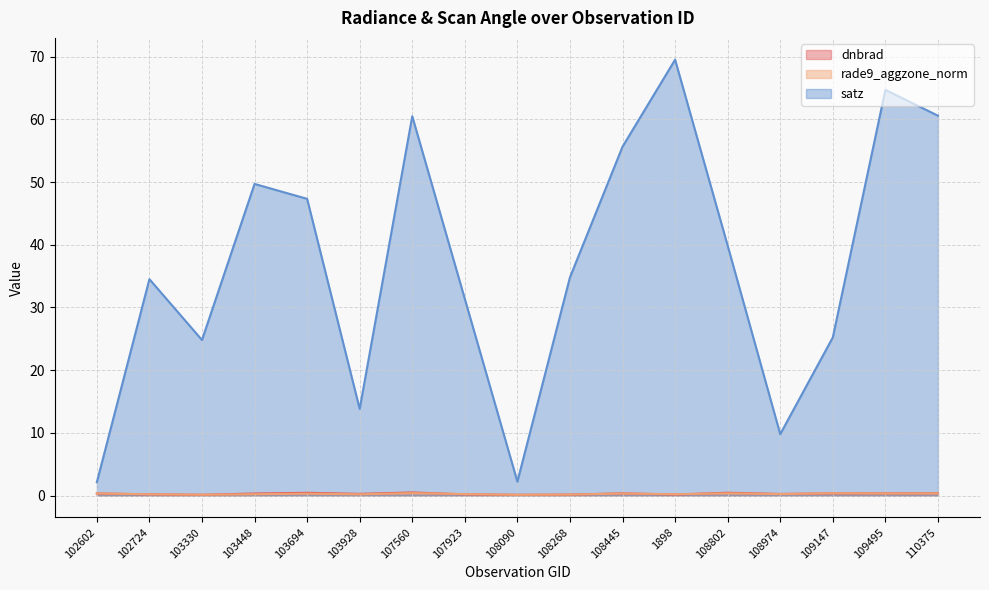

True or false: rade9_aggzone_norm and satz intersect in this chart.

False